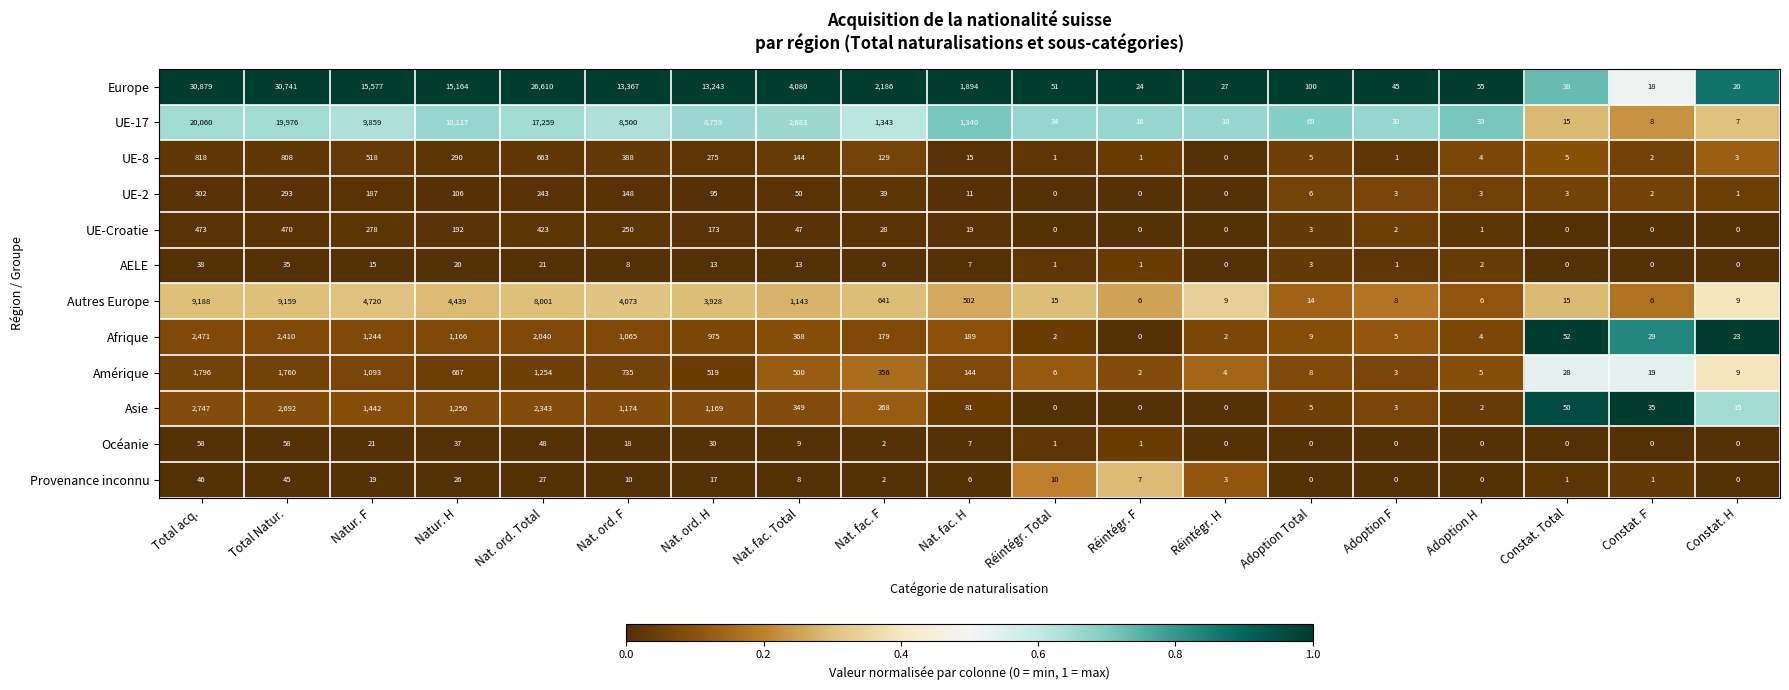

Between Total acq. and Réintégr. F, which series saw the biggest shift?

Europe